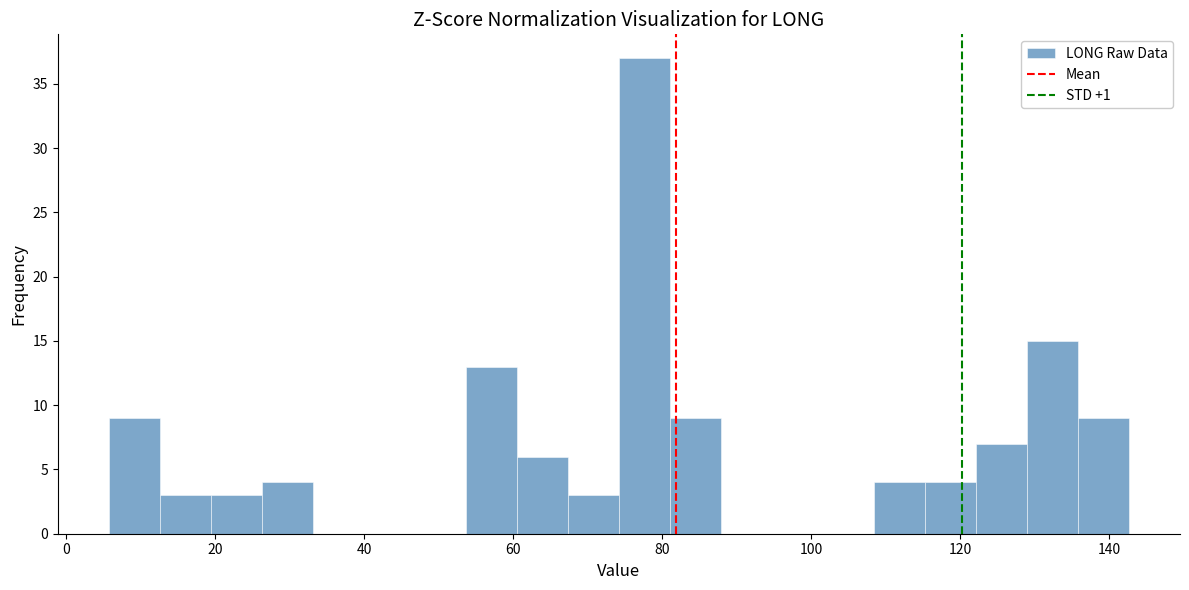

Around what value on the x-axis is the tallest bar? Give the approximate position of its centre, as read against the axis.

78